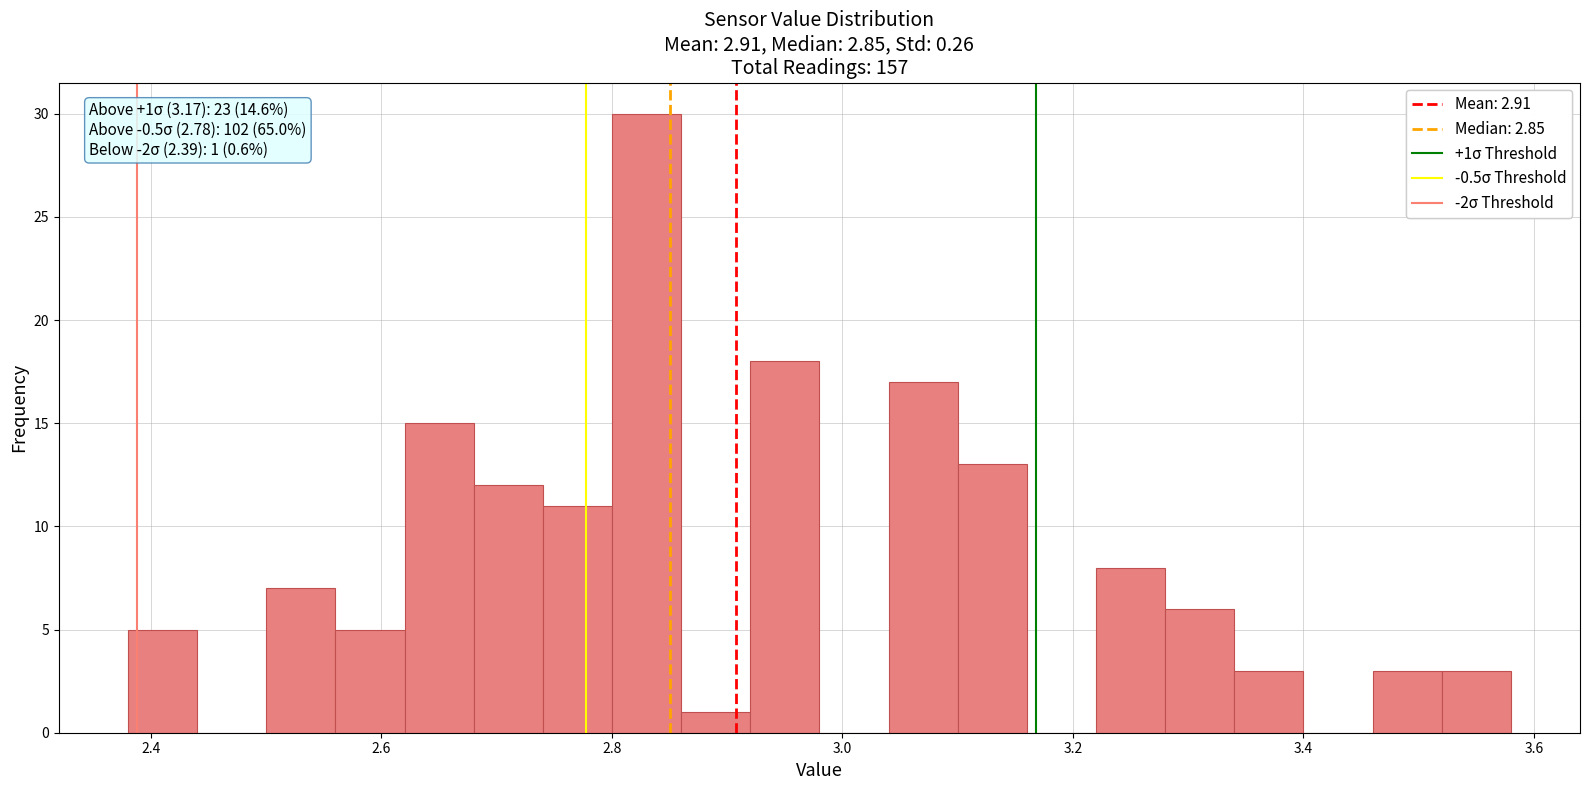

Around what value on the x-axis is the tallest bar? Give the approximate position of its centre, as read against the axis.

2.84